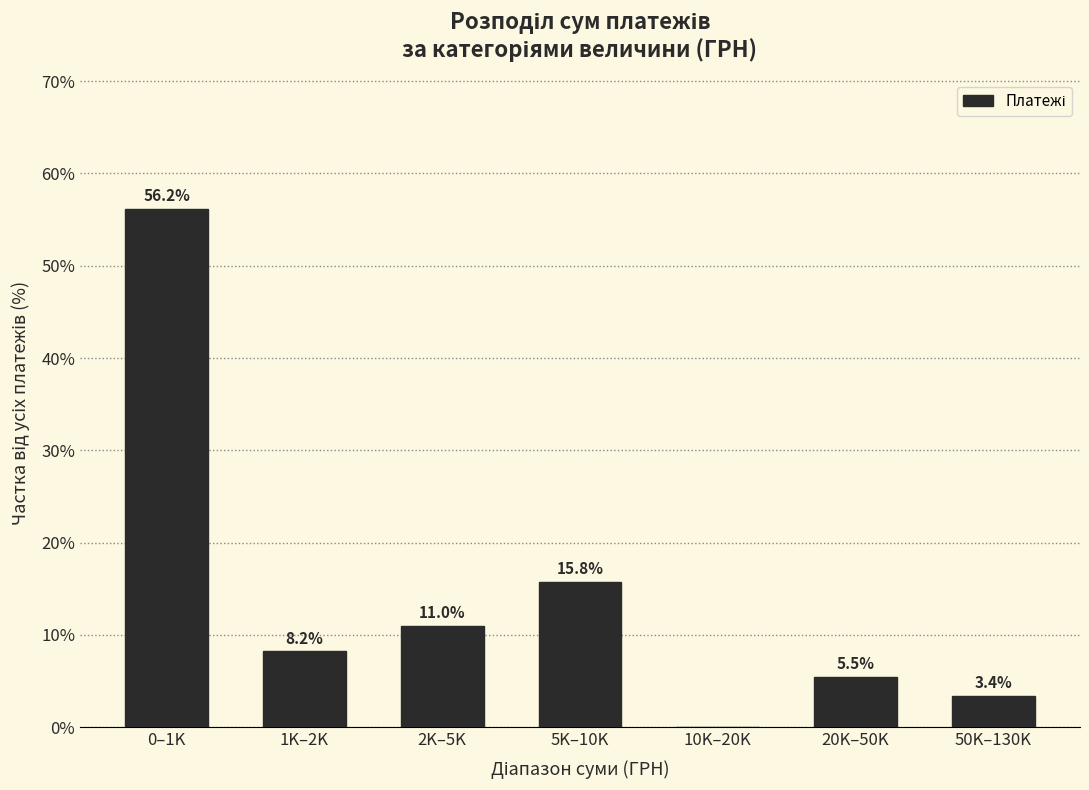

Reading right to left, transcribe all the data shown in this chart.

50K–130K=3.4	20K–50K=5.5	10K–20K=0.0	5K–10K=15.8	2K–5K=11.0	1K–2K=8.2	0–1K=56.2